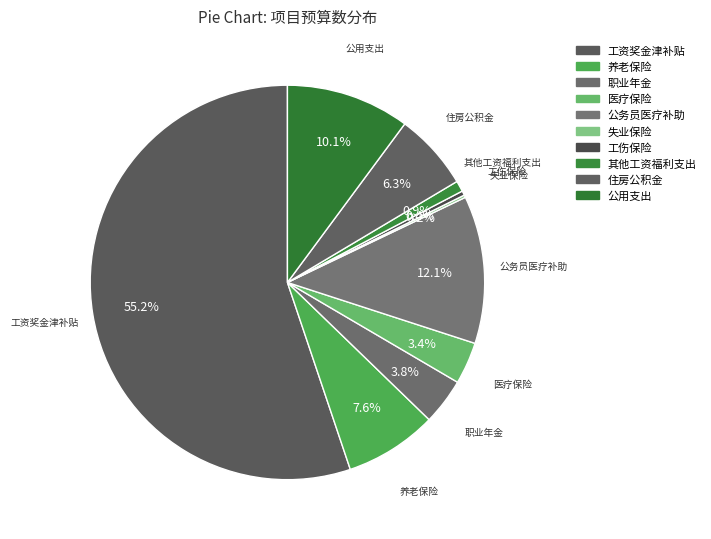

To the nearest percent, what is the average slice percentage?

10%